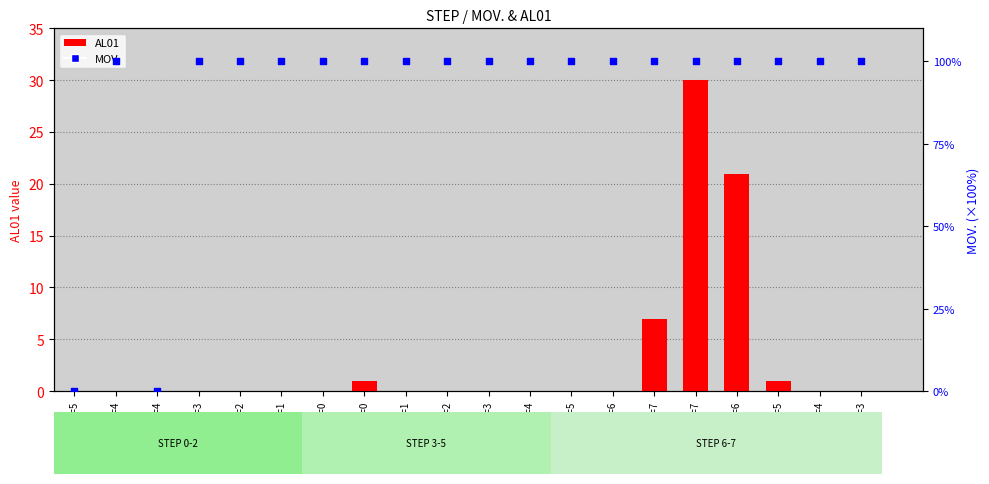

At which category is the sum across all series the highest?

STEP=7